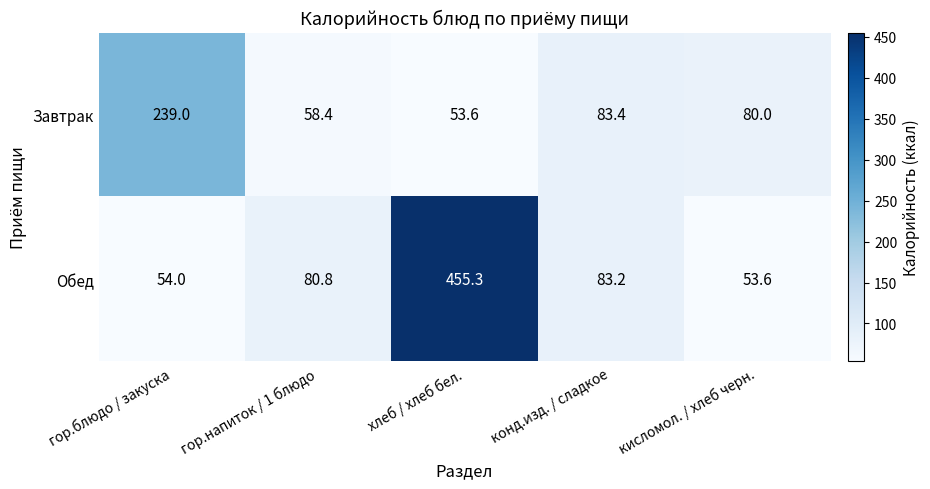

Reading left to right, list all the values displayed in this chart.

Завтрак: гор.блюдо / закуска=239.0	гор.напиток / 1 блюдо=58.4	хлеб / хлеб бел.=53.6	конд.изд. / сладкое=83.4	кисломол. / хлеб черн.=80.0
Обед: гор.блюдо / закуска=54.0	гор.напиток / 1 блюдо=80.8	хлеб / хлеб бел.=455.3	конд.изд. / сладкое=83.2	кисломол. / хлеб черн.=53.6